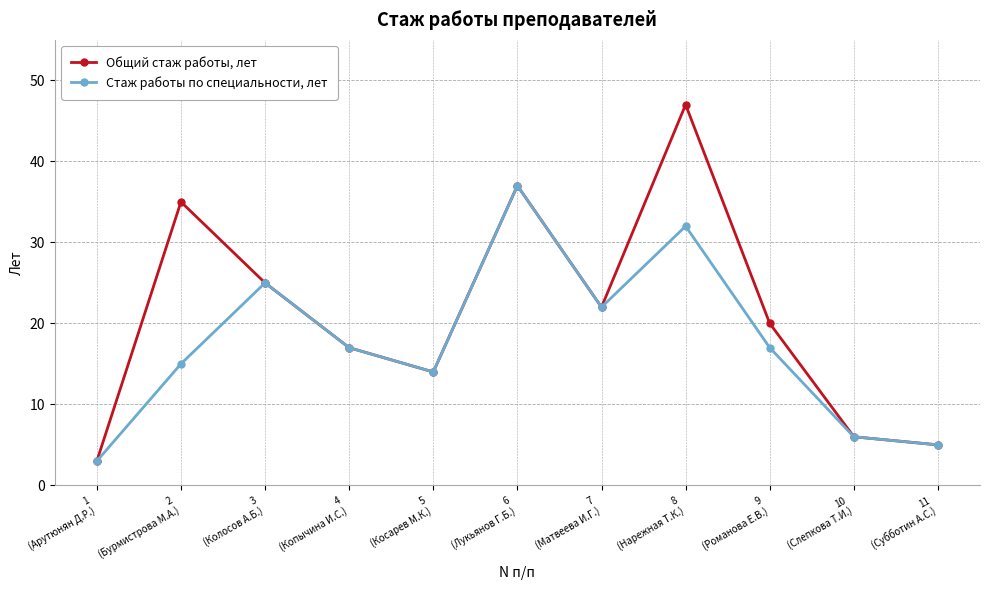

Which series has the widest spread of values?

Общий стаж работы, лет